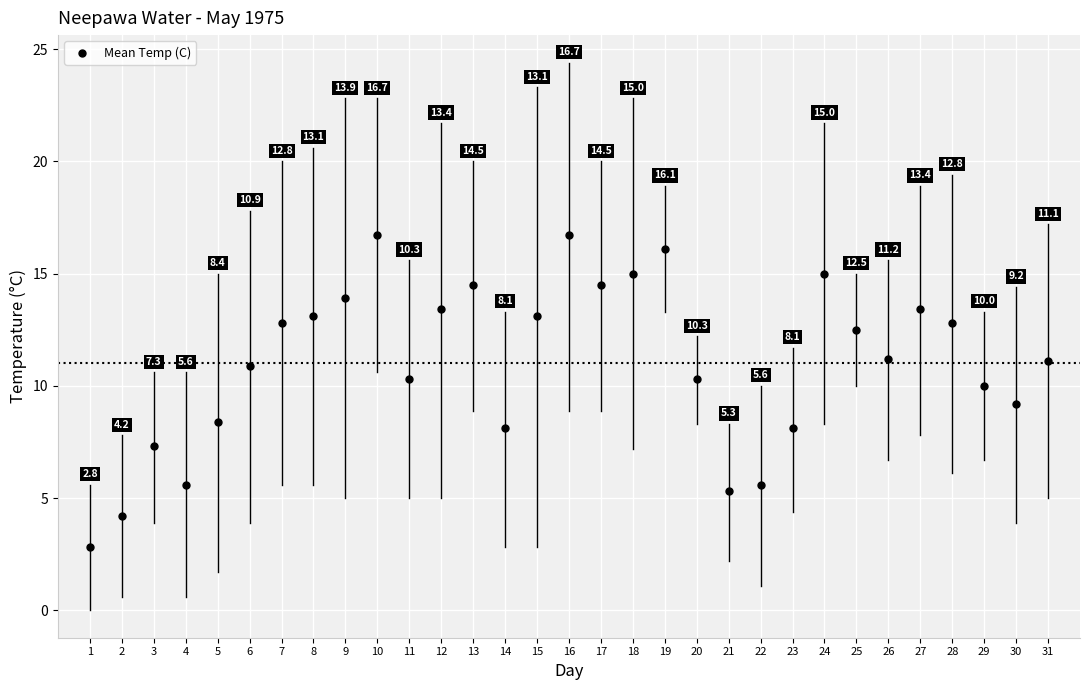

What is the range of X values (max minus min)?

30.0